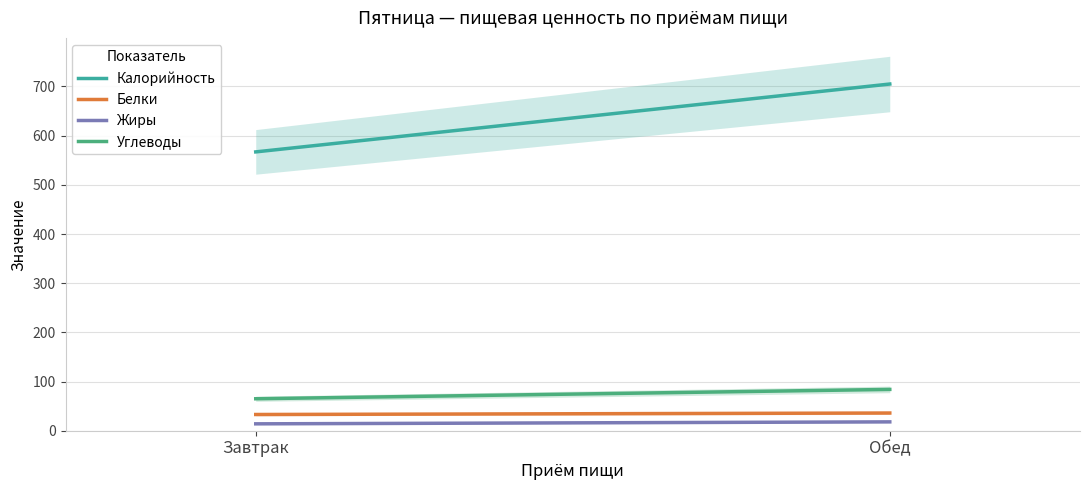

The Углеводы series shows 114 at Завтрак. True or false?

False